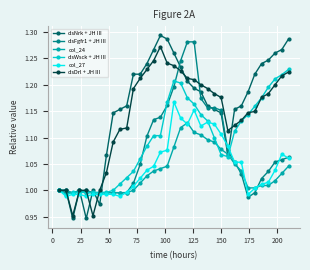

True or false: col_24 has more than 0 interior local peaks.

True